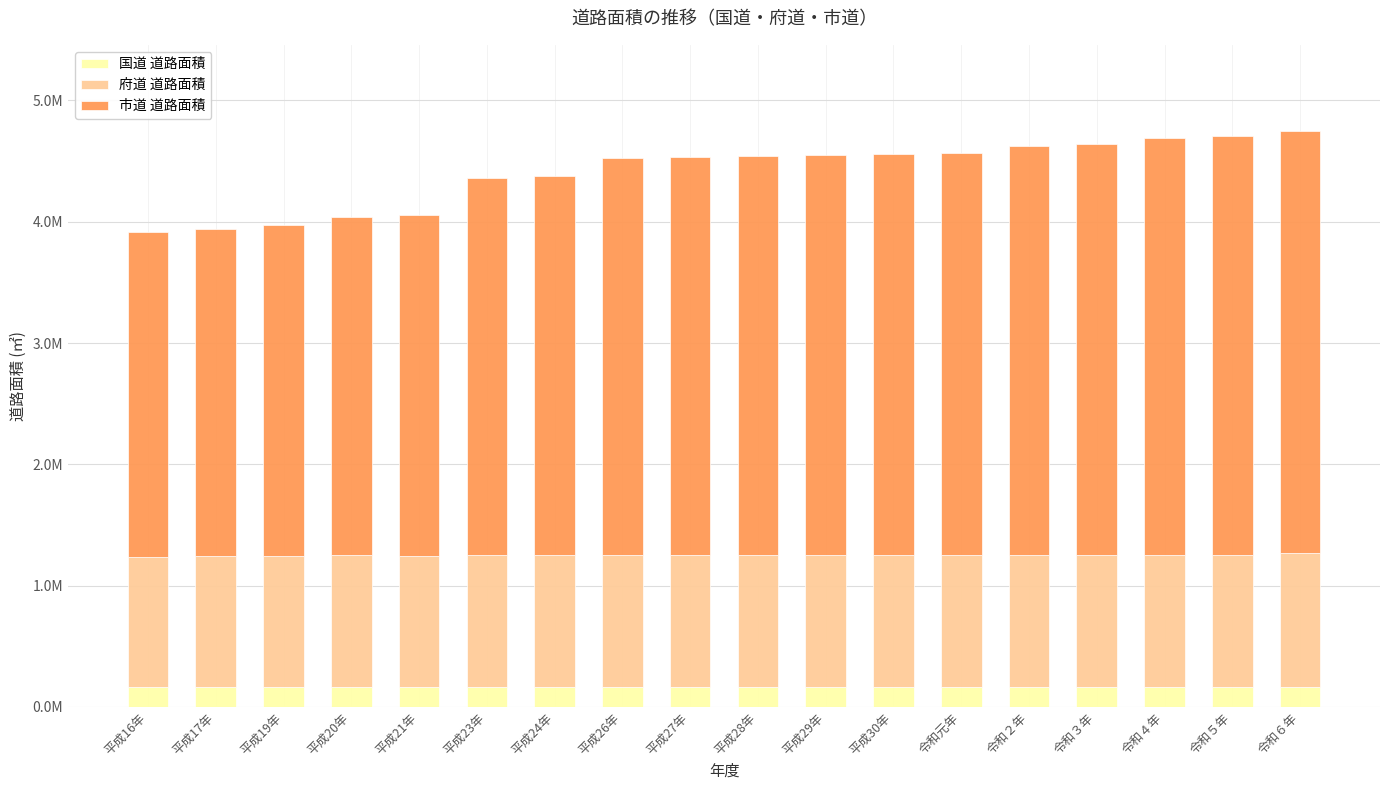

What are all the series names shown in the legend?

国道 道路面積, 府道 道路面積, 市道 道路面積